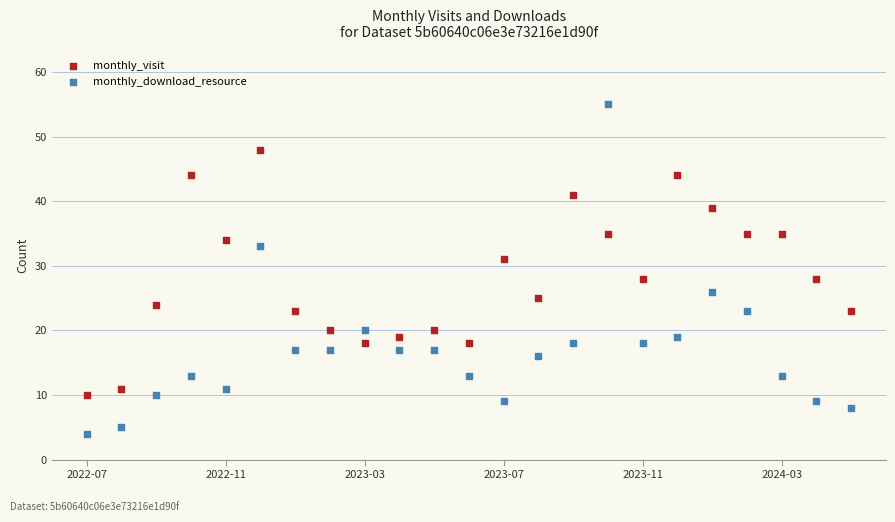

Which series has the widest spread of Y values?

monthly_download_resource